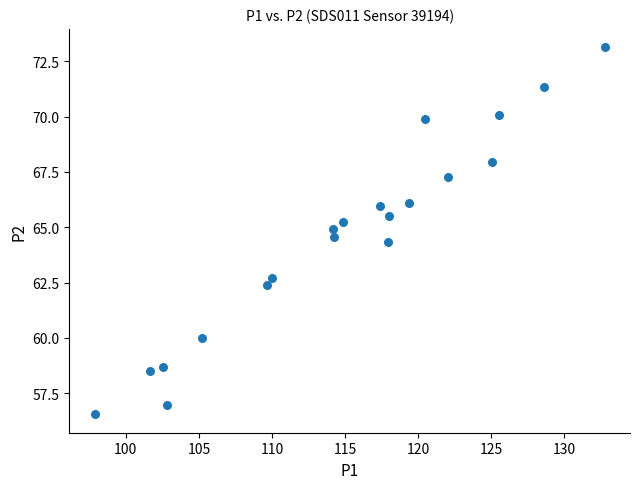

What is the range of X values (max minus min)?

34.9